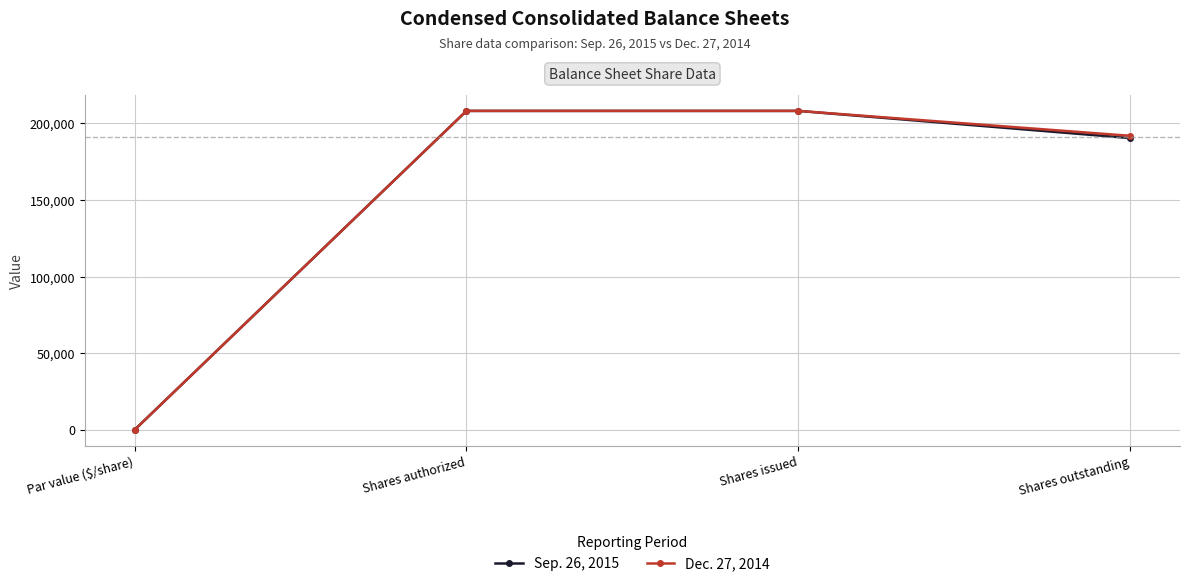

What position from the left is Par value ($/share)?

1